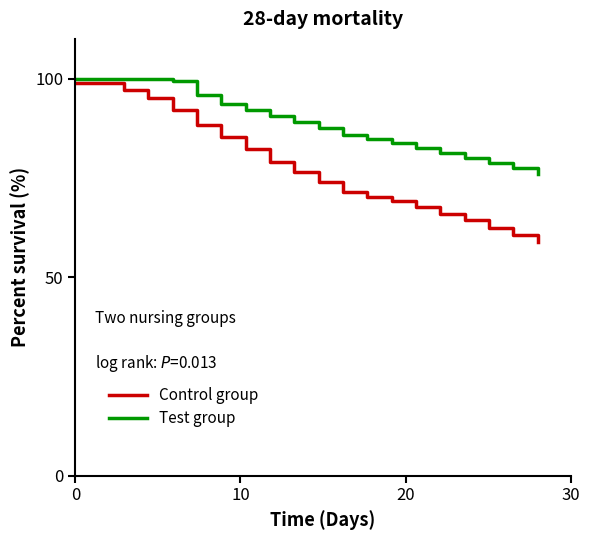

How many series are shown in this chart?

2